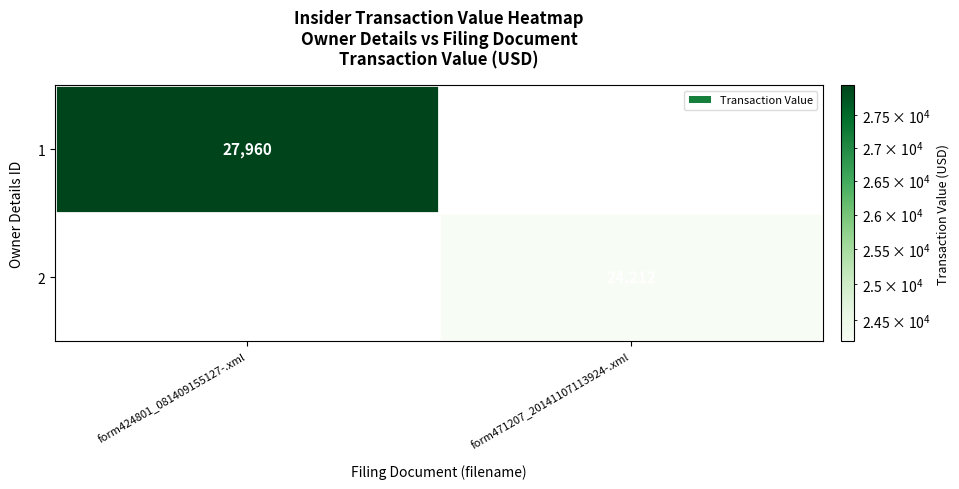

Which category has the highest value across all series?

form424801_081409155127-.xml